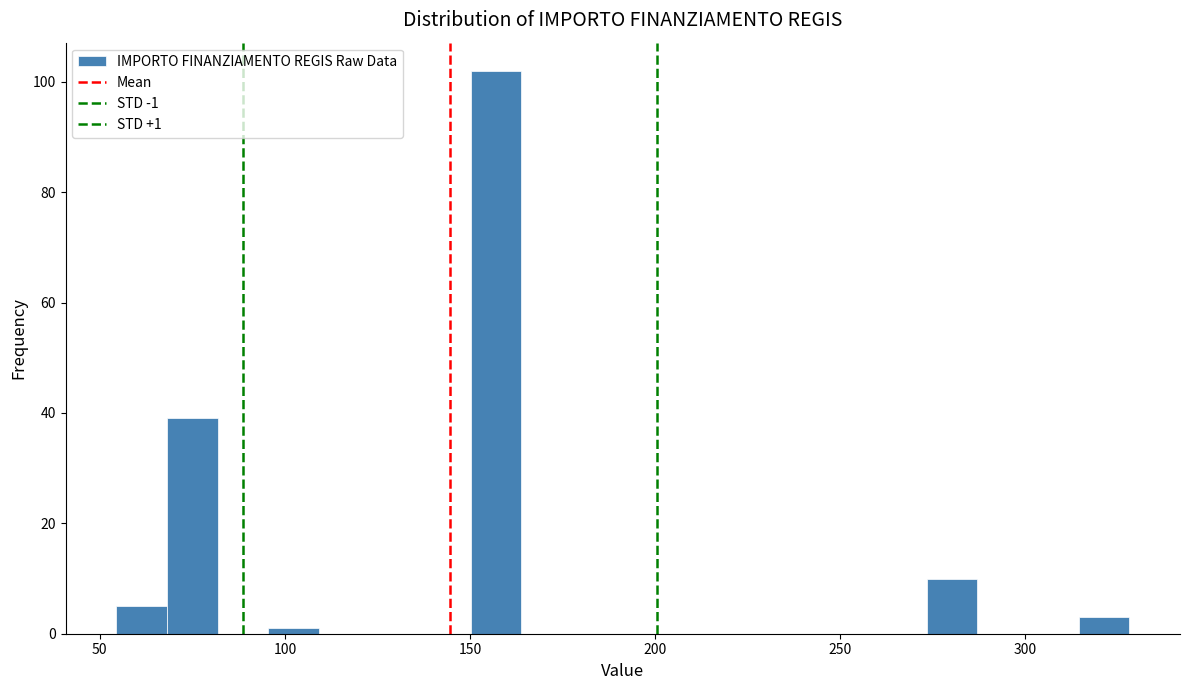

Read against the x-axis, roughly where is the centre of the tallest bar?

155